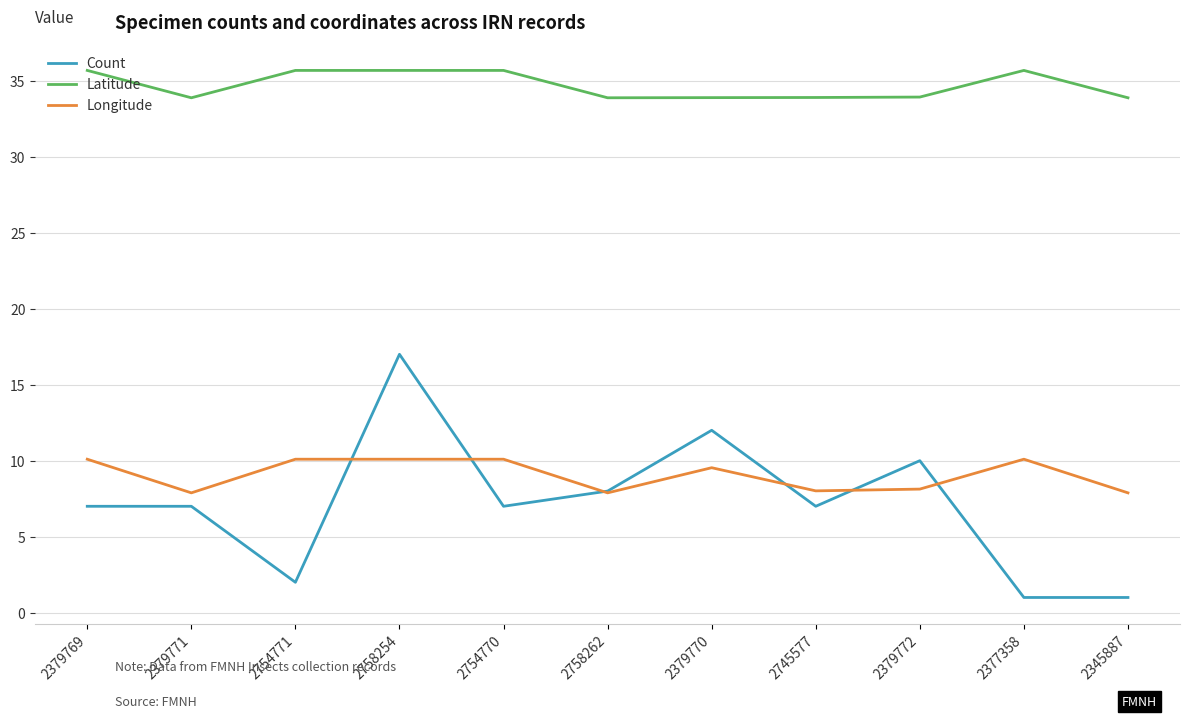

True or false: Longitude has a value of 14.9 at 2377358.

False